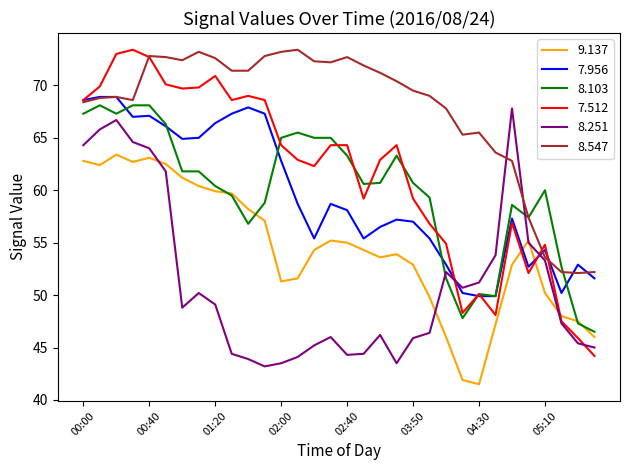

Which series ends up on top after the final intersection of 8.251 and 7.956?

7.956